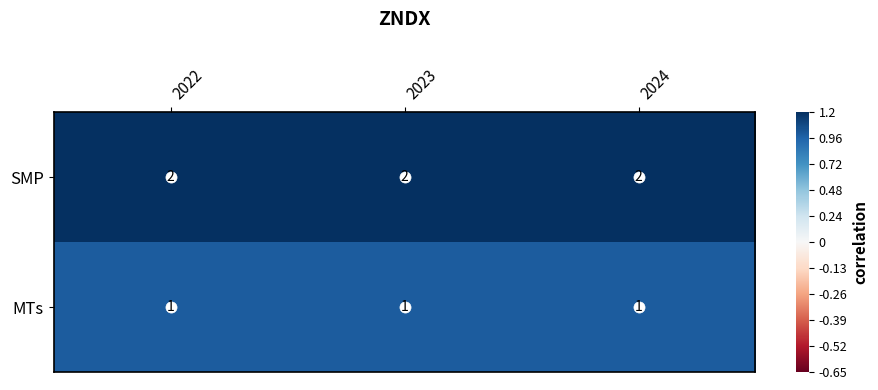

Rank the series by their average value, from lowest to highest.

MTs, SMP